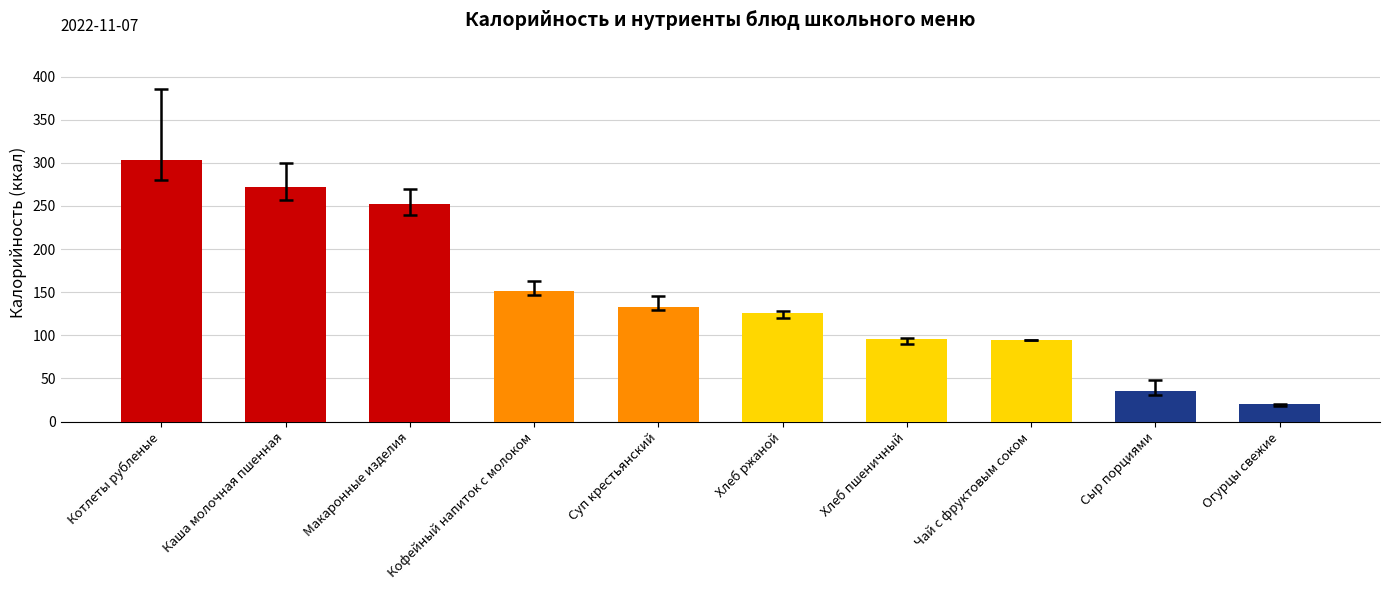

What is the difference between the maximum and minimum values?

283